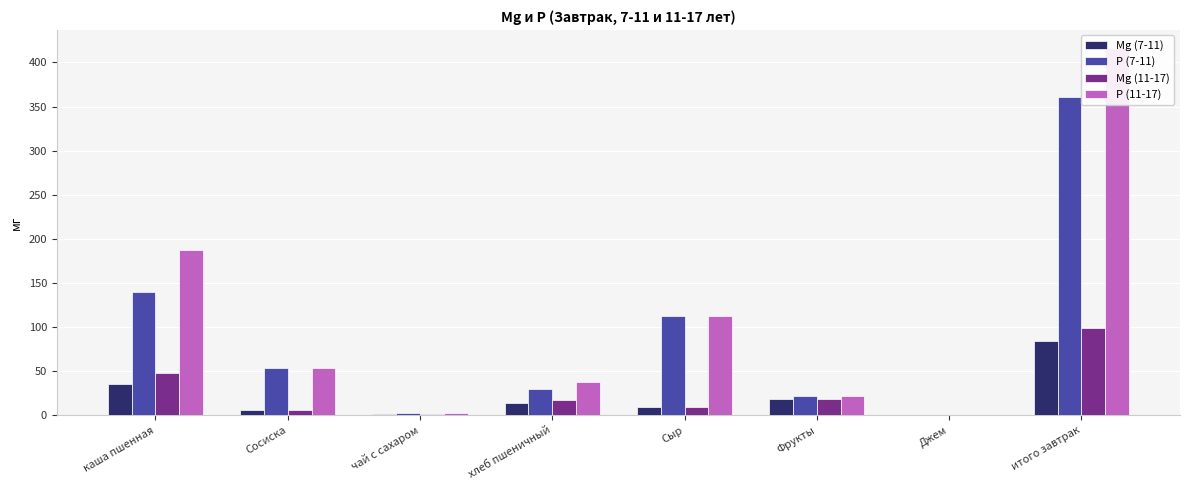

True or false: Mg (11-17) has a value of -55.5 at Джем.

False